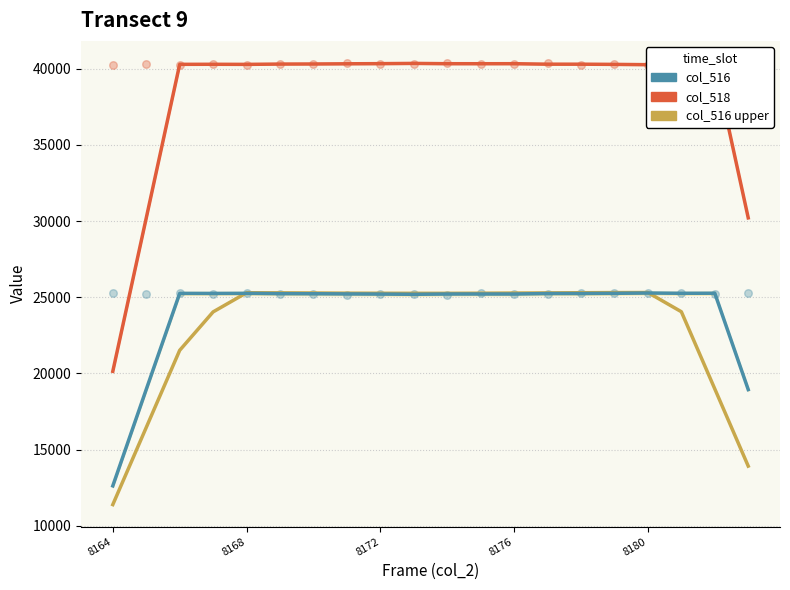

Which series has the largest total across all categories?

col_518 (hourly)